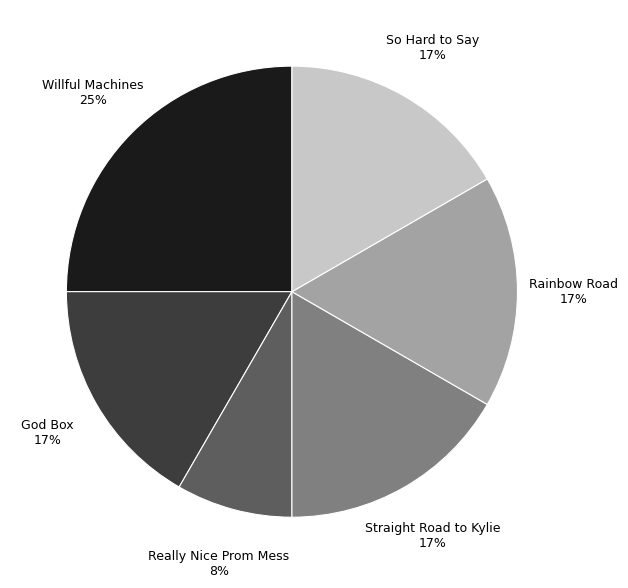

Does Really Nice Prom Mess account for over 50% of the chart?

No